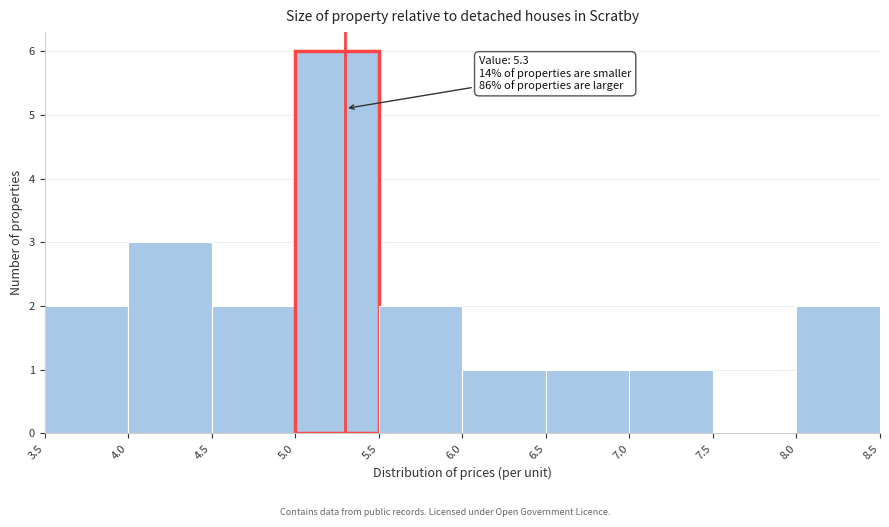

Which range on the x-axis has the tallest bar?

5.0 to 5.5